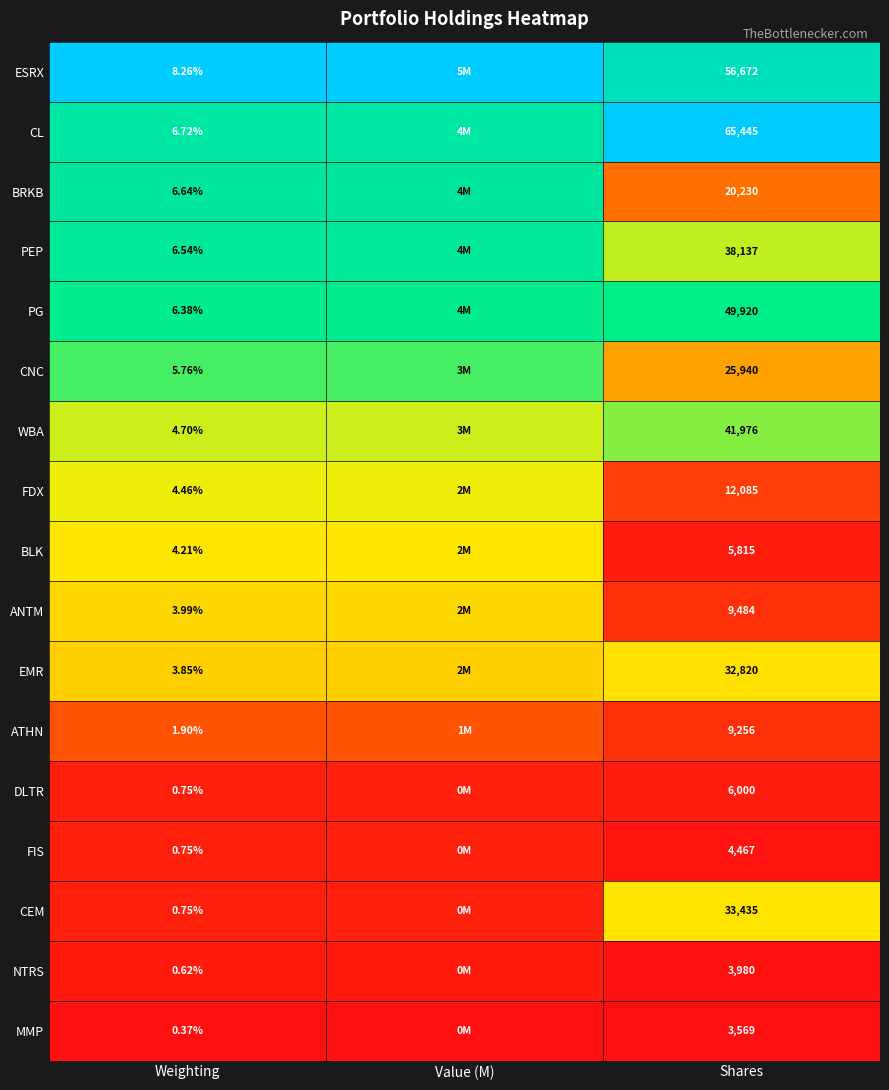

How many distinct data groups are displayed?

17